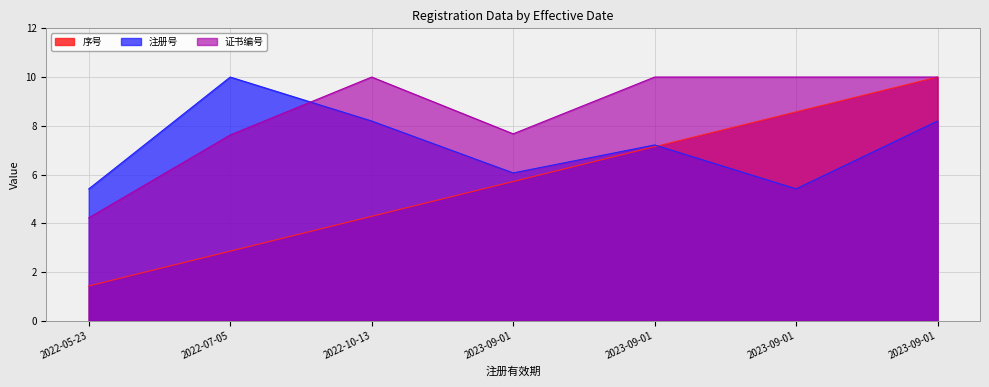

What is the sum of all 注册号 values?

50.5